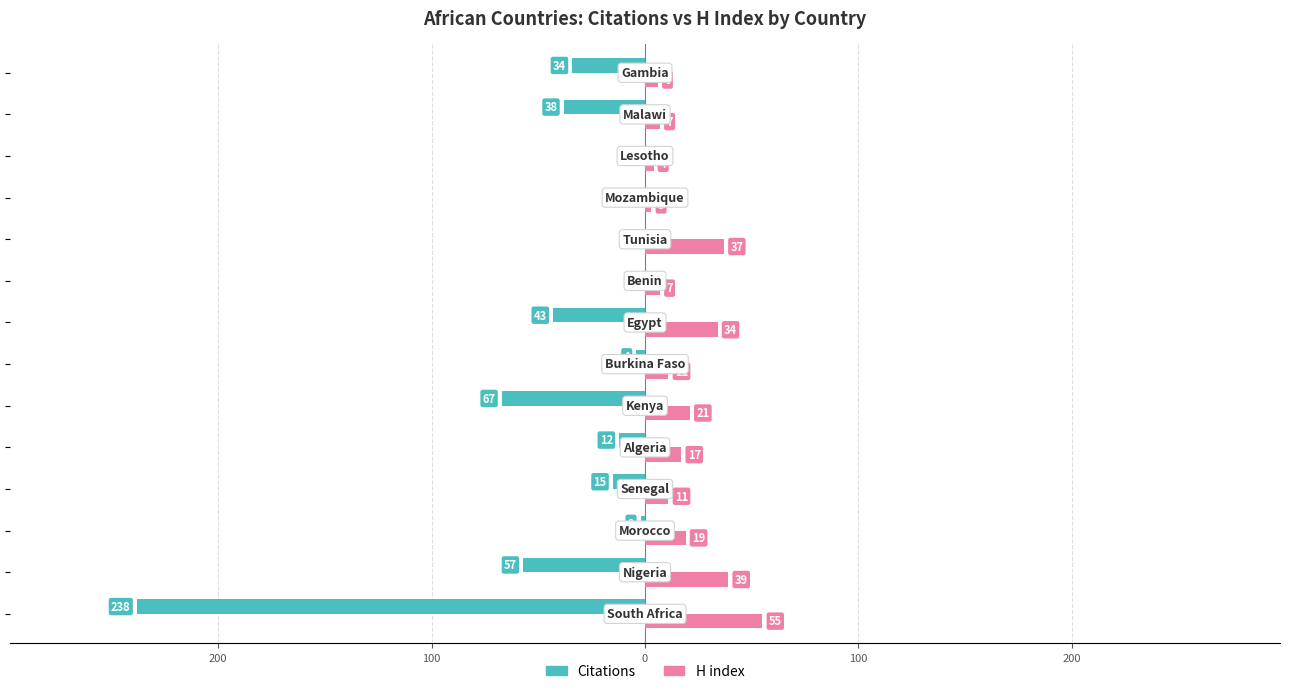

What is the highest value of the H index series?

55